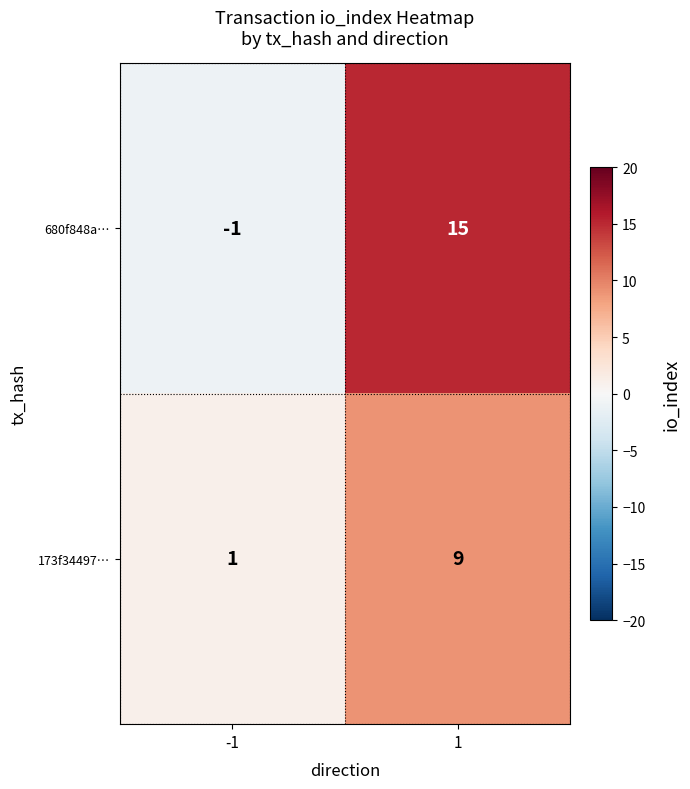

Which series has the widest spread of values?

680f848a…